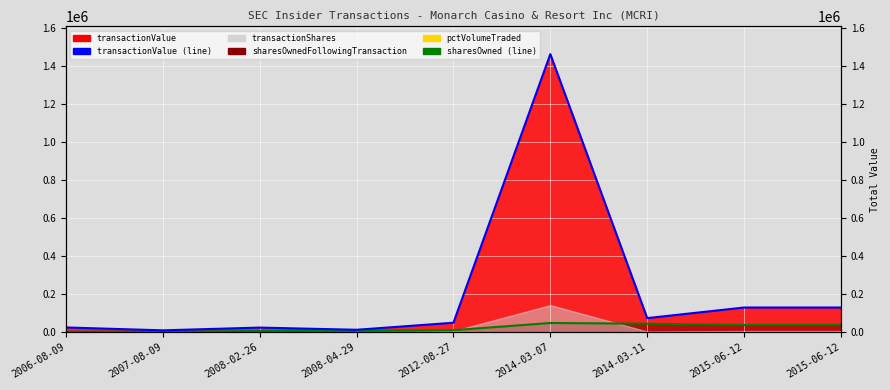

The value of sharesOwned (line) at 2012-08-27 is 16156. True or false?

False